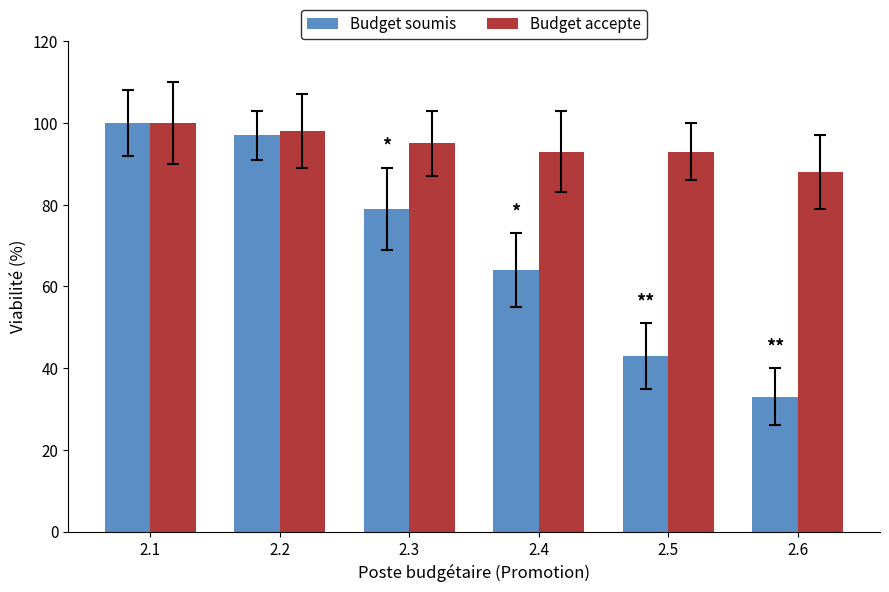

Reading right to left, list all the values displayed in this chart.

Budget soumis: 33	43	64	79	97	100
Budget accepte: 88	93	93	95	98	100